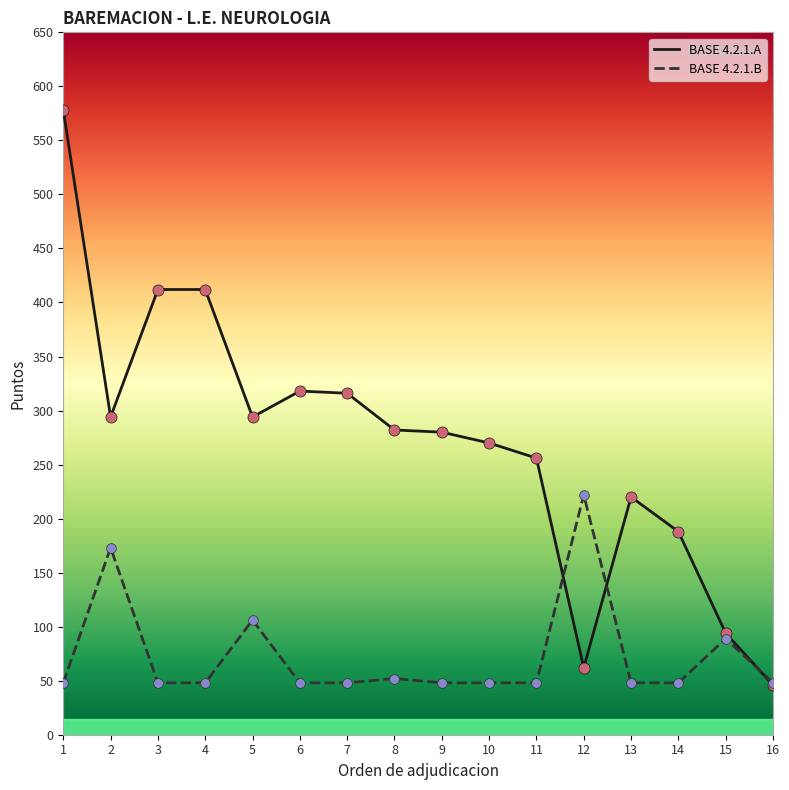

What is the difference between the second highest and minimum values in the BASE 4.2.1.A series?

366